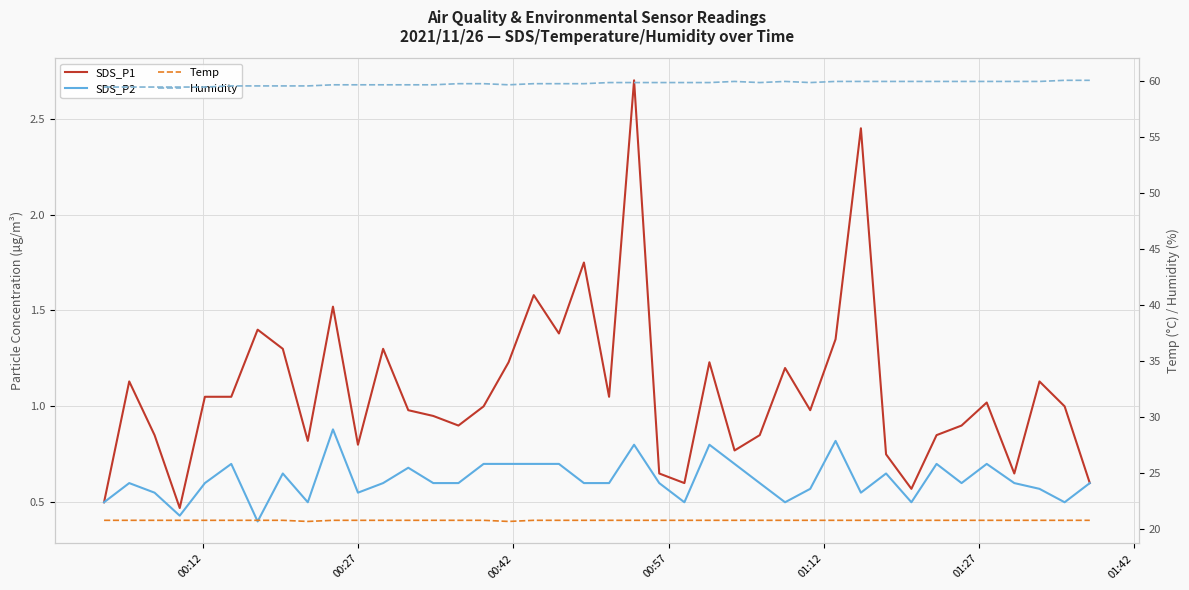

Which series has the widest spread of values?

SDS_P1